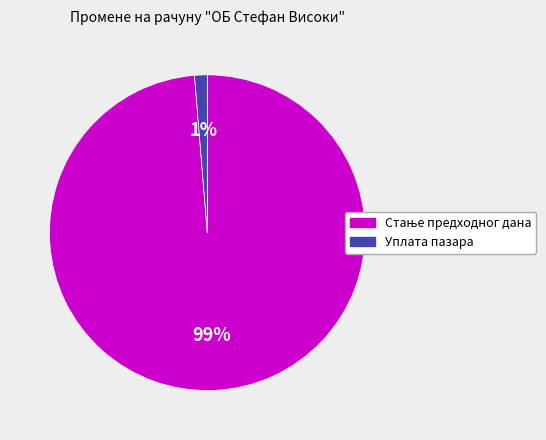

To the nearest percent, what portion does Уплата пазара represent?

1%